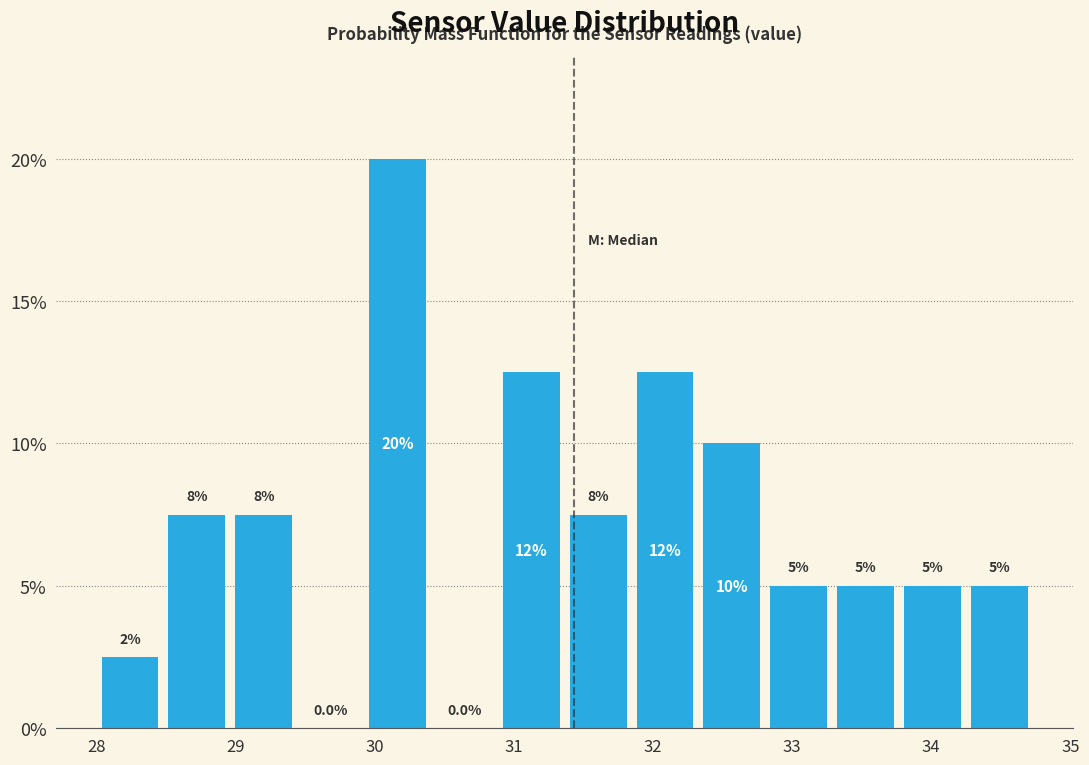

Which range on the x-axis has the tallest bar?

29.9 to 30.4